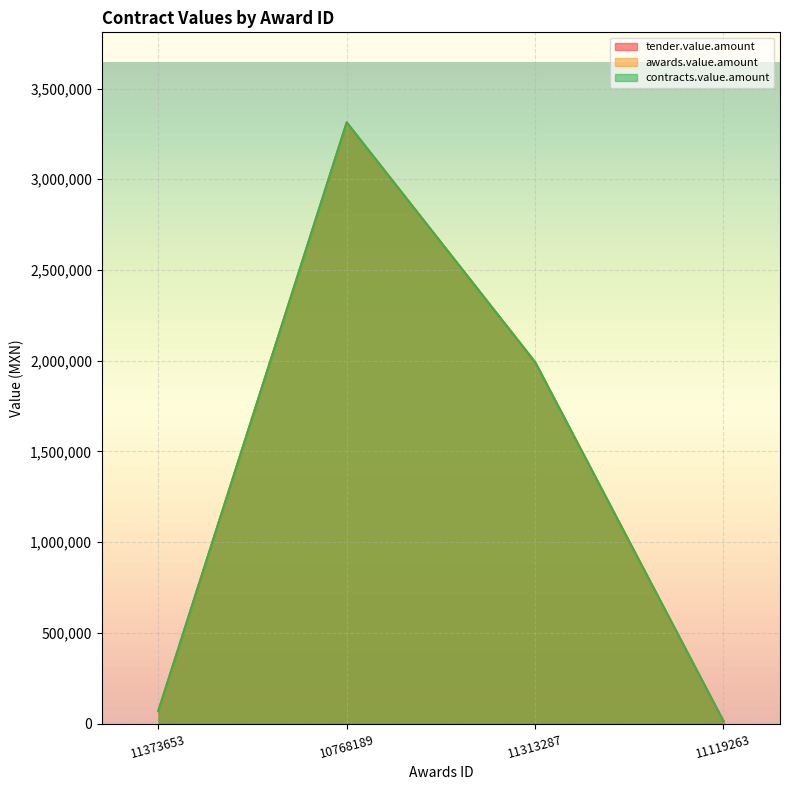

Rank the series at 11373653 from lowest to highest value.

tender.value.amount, awards.value.amount, contracts.value.amount